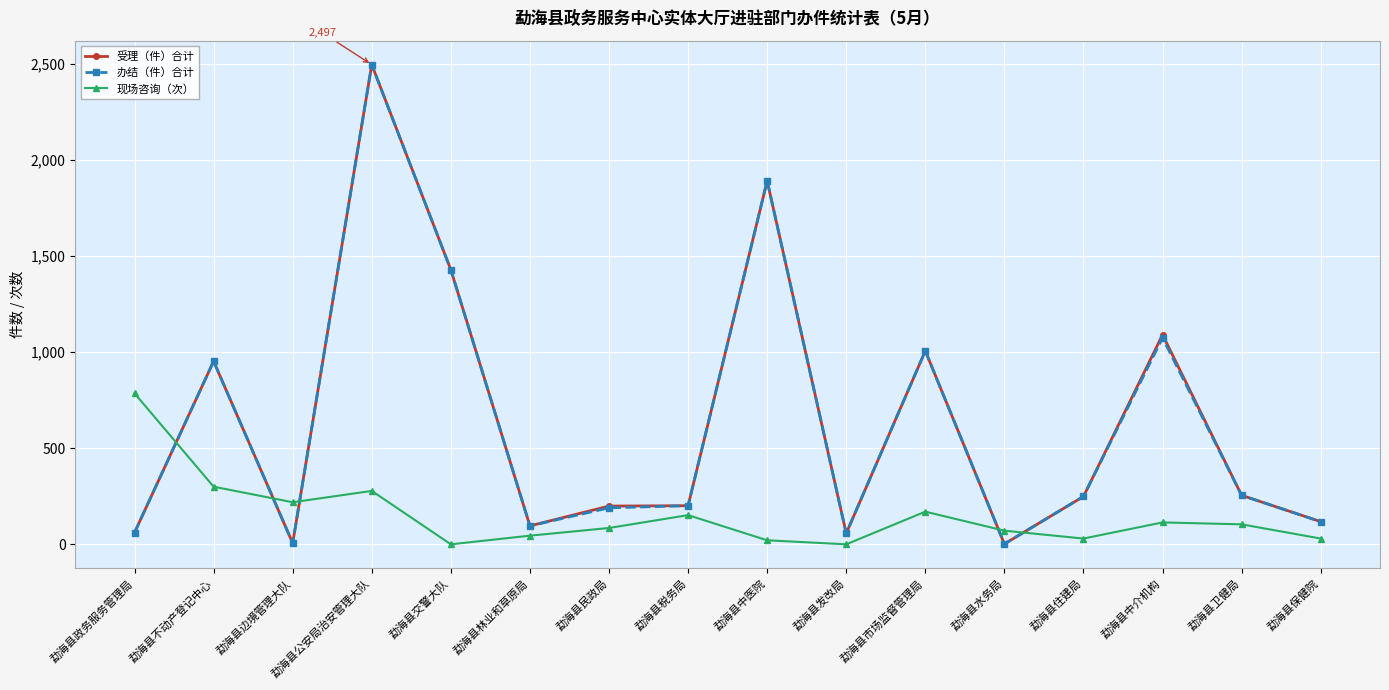

At which category does 现场咨询（次） reach its first local valley?

勐海县边境管理大队